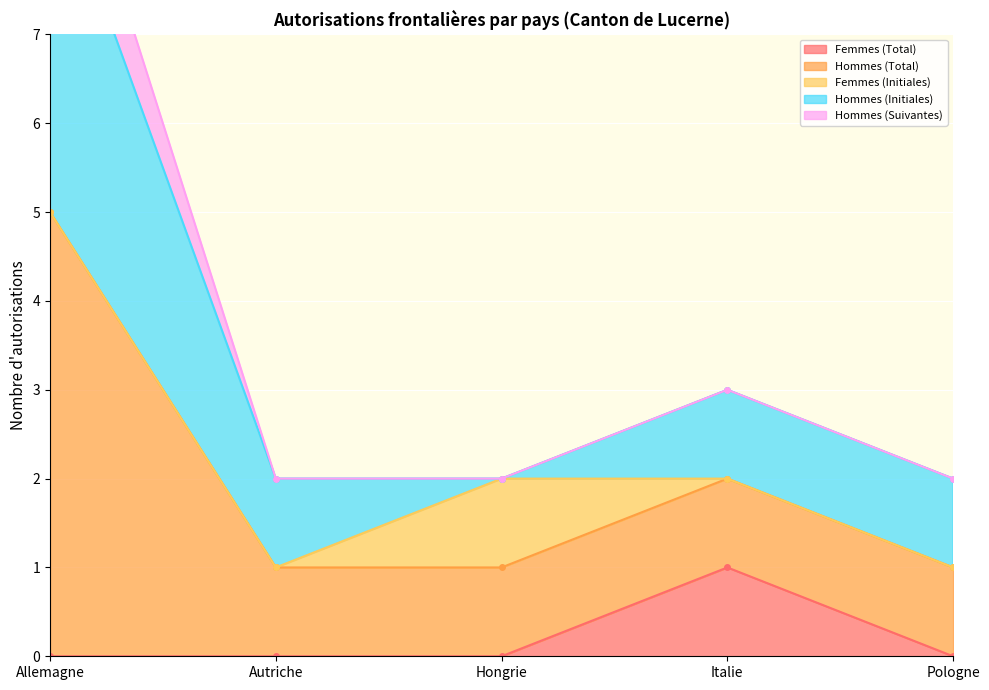

At which label does Femmes (Total) reach its peak?

Italie